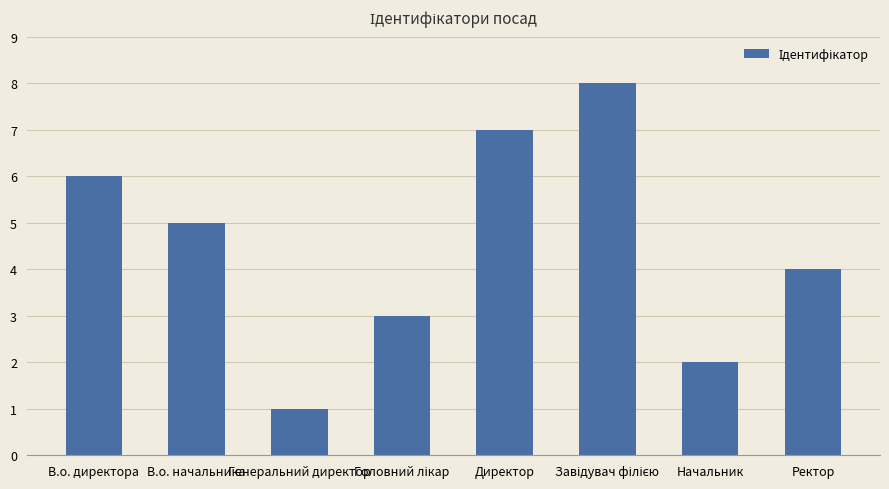

Which label corresponds to the smallest value in the chart?

Генеральний директор